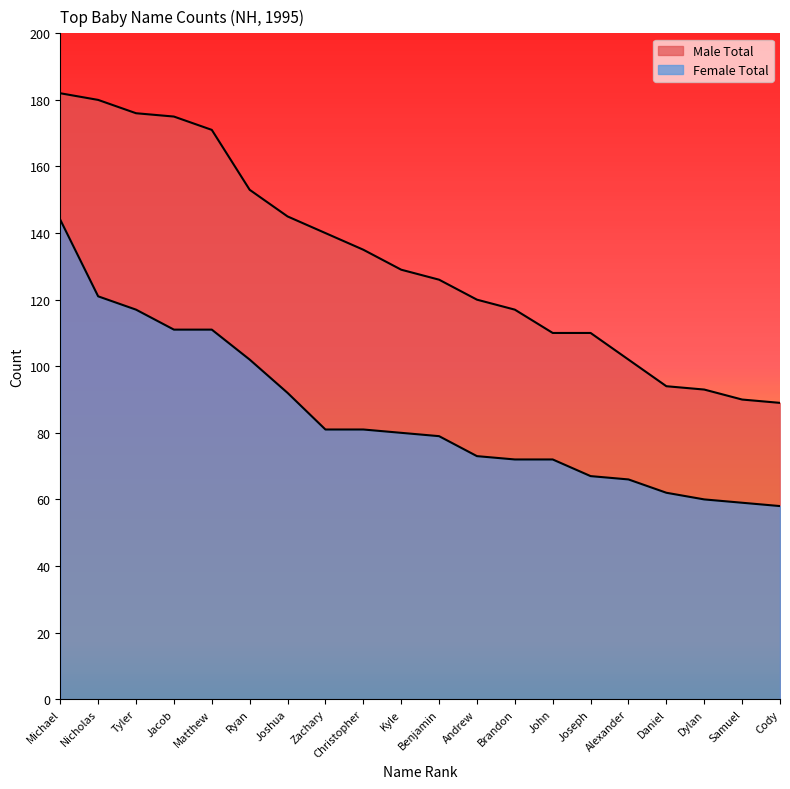

What is the label of the 1st point from the right?

Cody